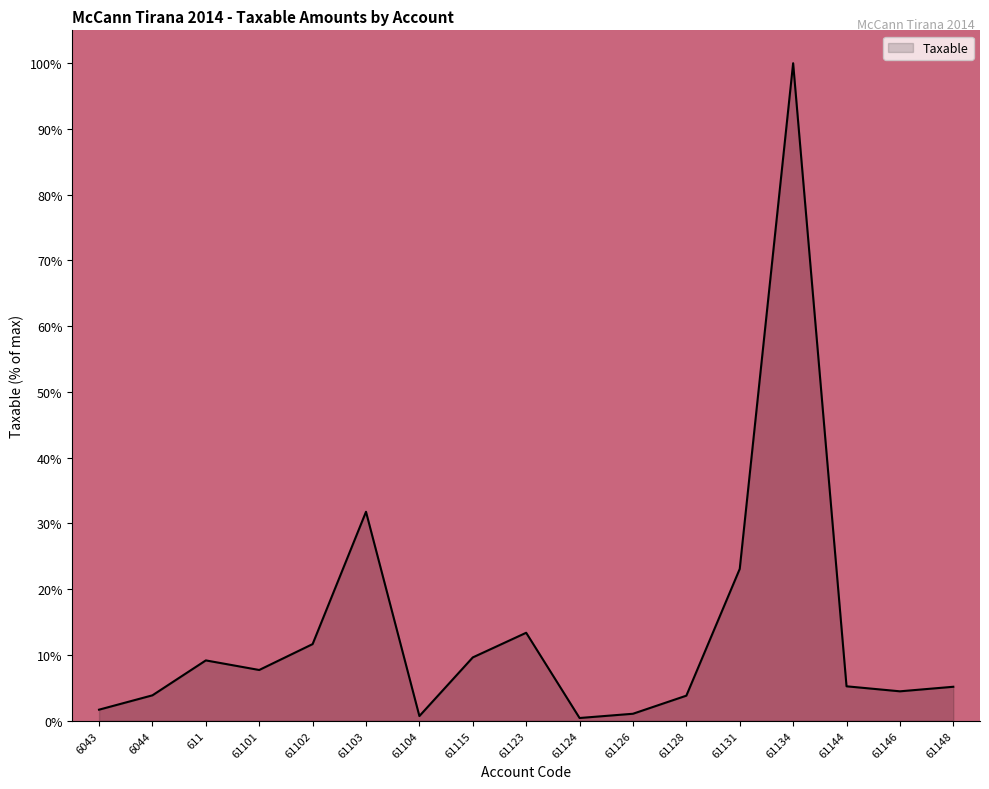

What is the difference between the maximum and minimum values?

99.6